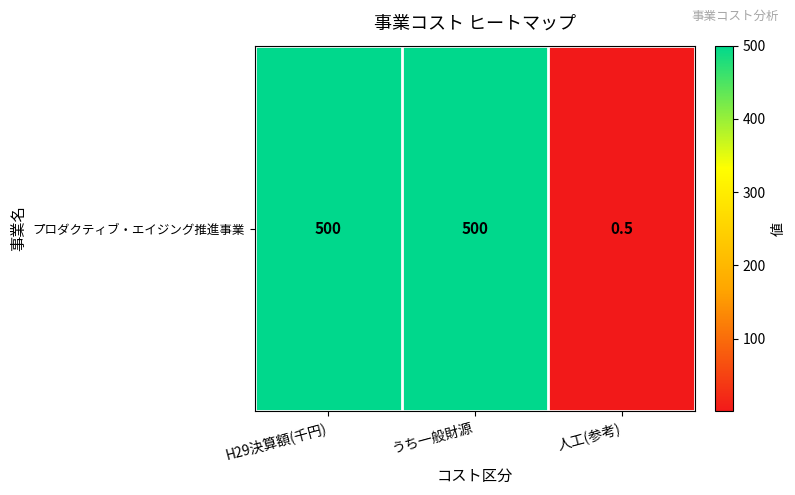

Reading left to right, what are all the values shown in this chart?

H29決算額(千円)=500.0	うち一般財源=500.0	人工(参考)=0.5